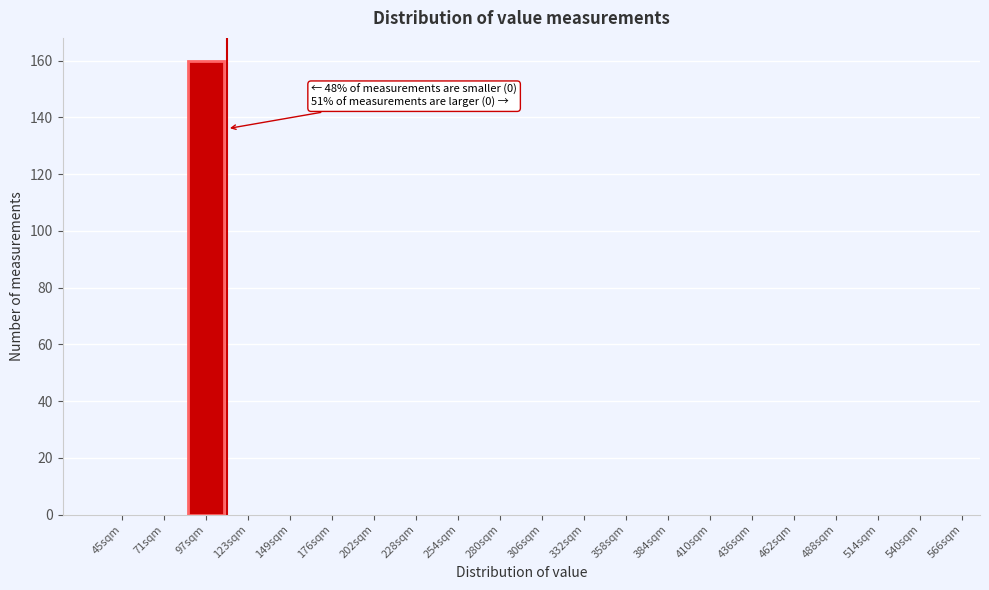

Reading left to right, transcribe all the data shown in this chart.

45sqm=0	71sqm=0	97sqm=160	123sqm=0	149sqm=0	176sqm=0	202sqm=0	228sqm=0	254sqm=0	280sqm=0	306sqm=0	332sqm=0	358sqm=0	384sqm=0	410sqm=0	436sqm=0	462sqm=0	488sqm=0	514sqm=0	540sqm=0